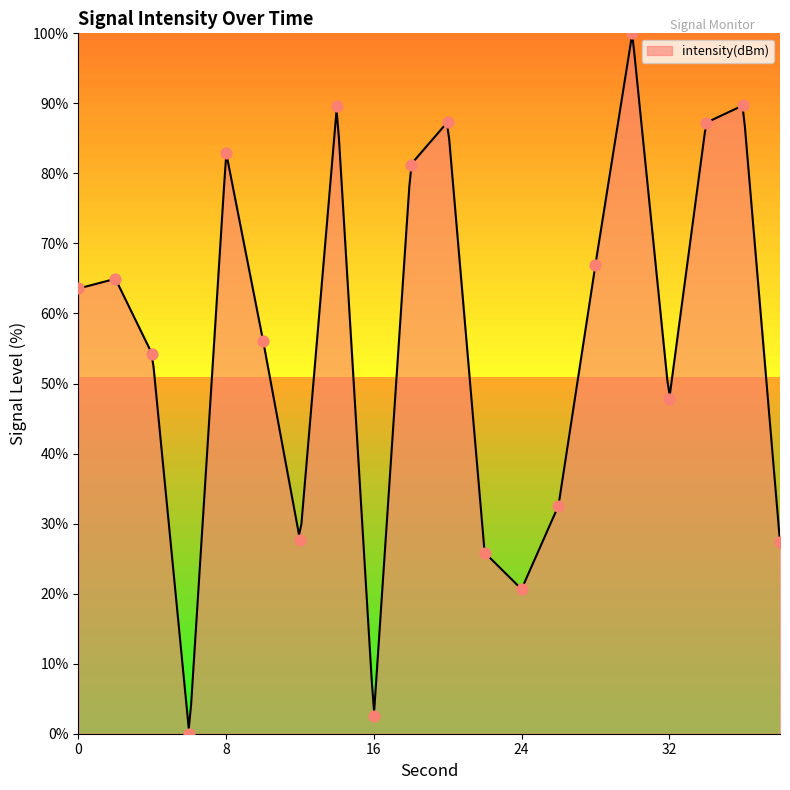

Between 6 and 16, which is larger?

16